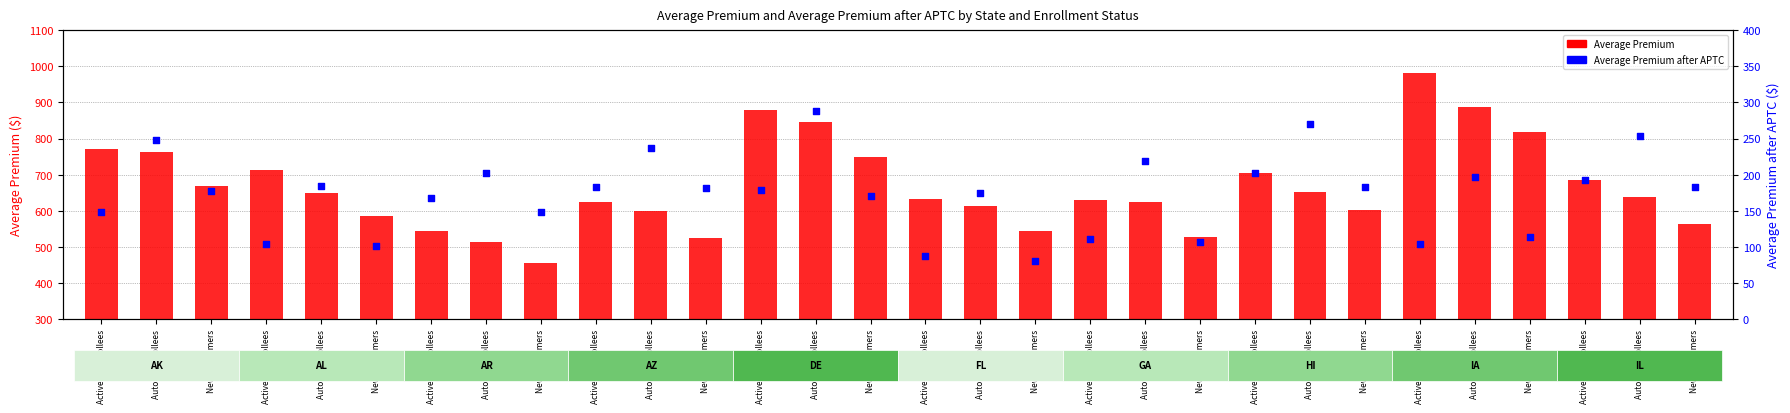

Is the value of Average Premium at Active Re-enrollees greater than the value of Average Premium after APTC at New Consumers?

Yes